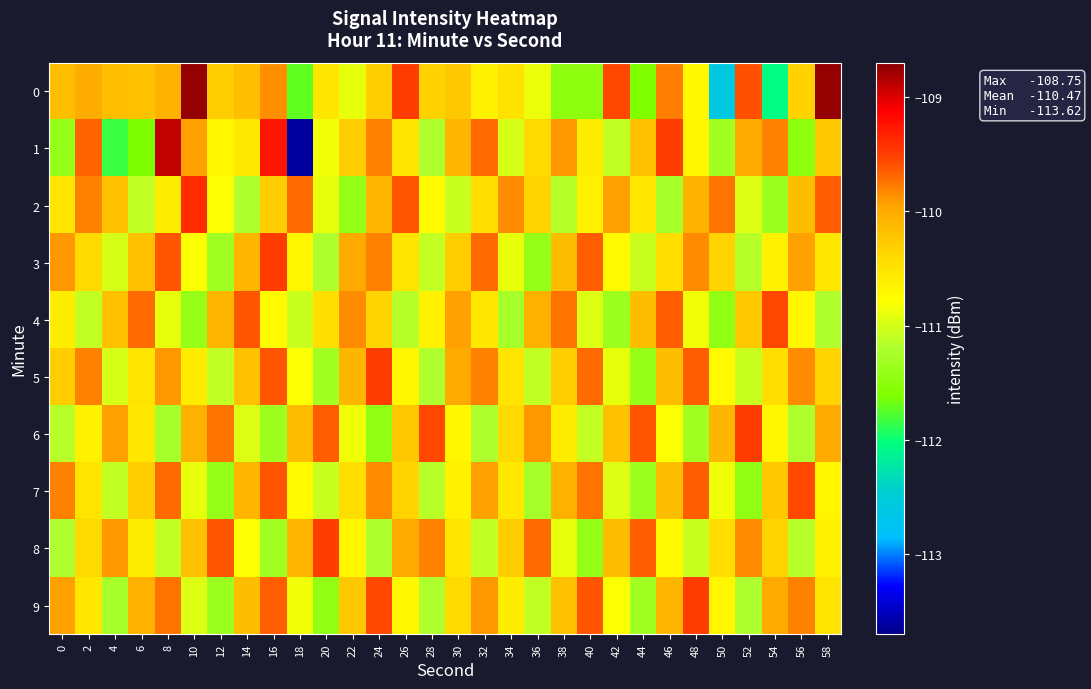

What is the minimum value shown in the chart?

-113.6